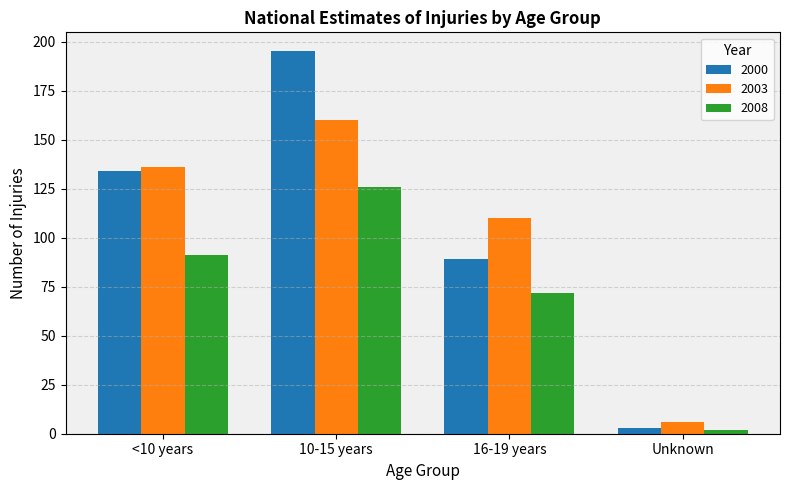

Which category has the lowest value in the 2003 series?

Unknown